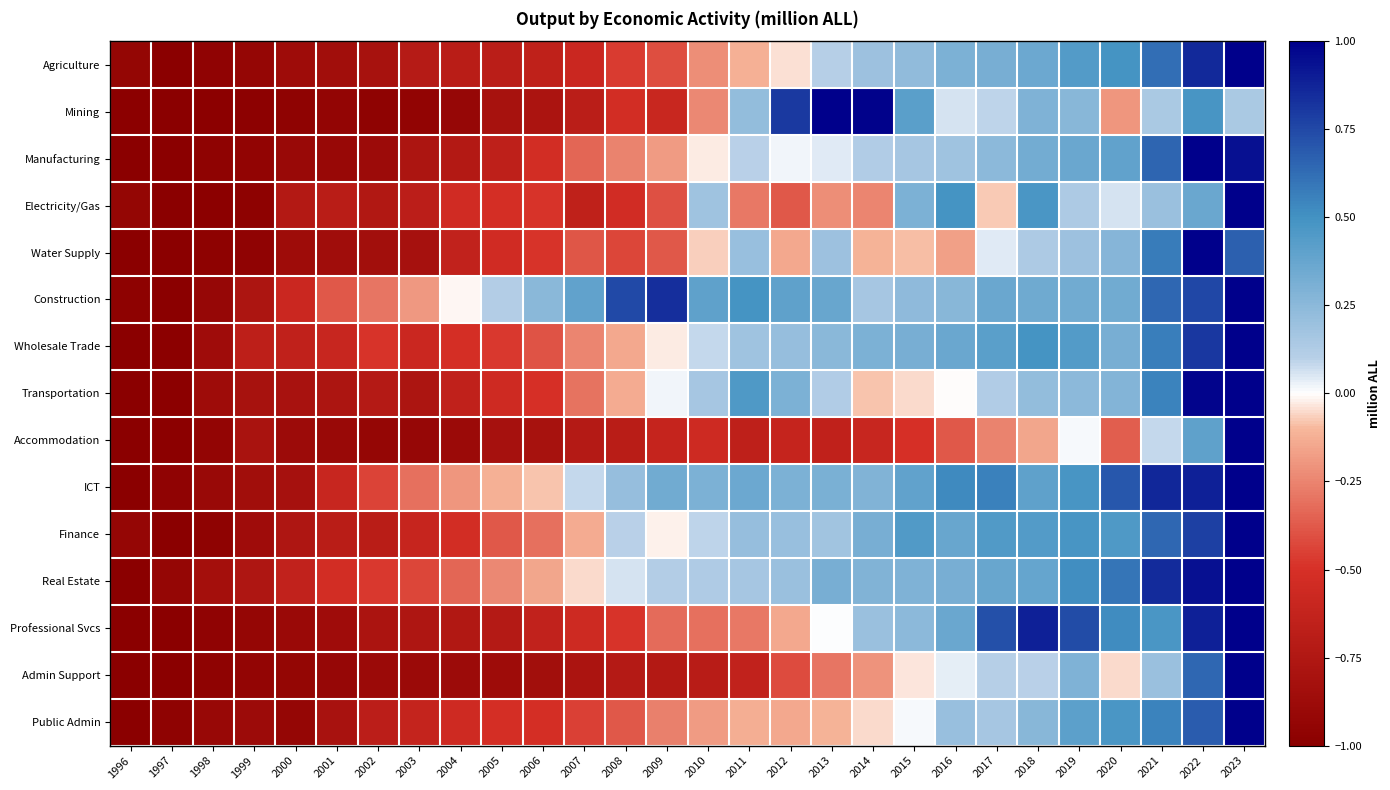

What is the total value across all series at 2002?

-10.6